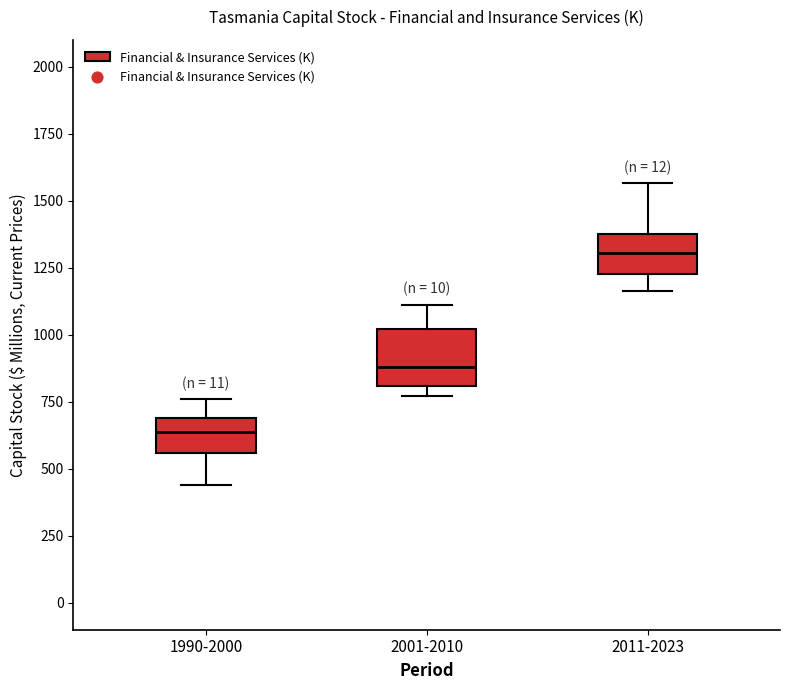

Reading left to right, read every box against the y-axis: the position of its median line, the range the box covers, and the ends of its whiskers. The values are not printed on the chart, so give them approximately, as read against the axis.

1990-2000: median 650, box 550 to 700, whiskers 450 to 750
2001-2010: median 900, box 800 to 1000, whiskers 750 to 1100
2011-2023: median 1300, box 1250 to 1400, whiskers 1150 to 1550